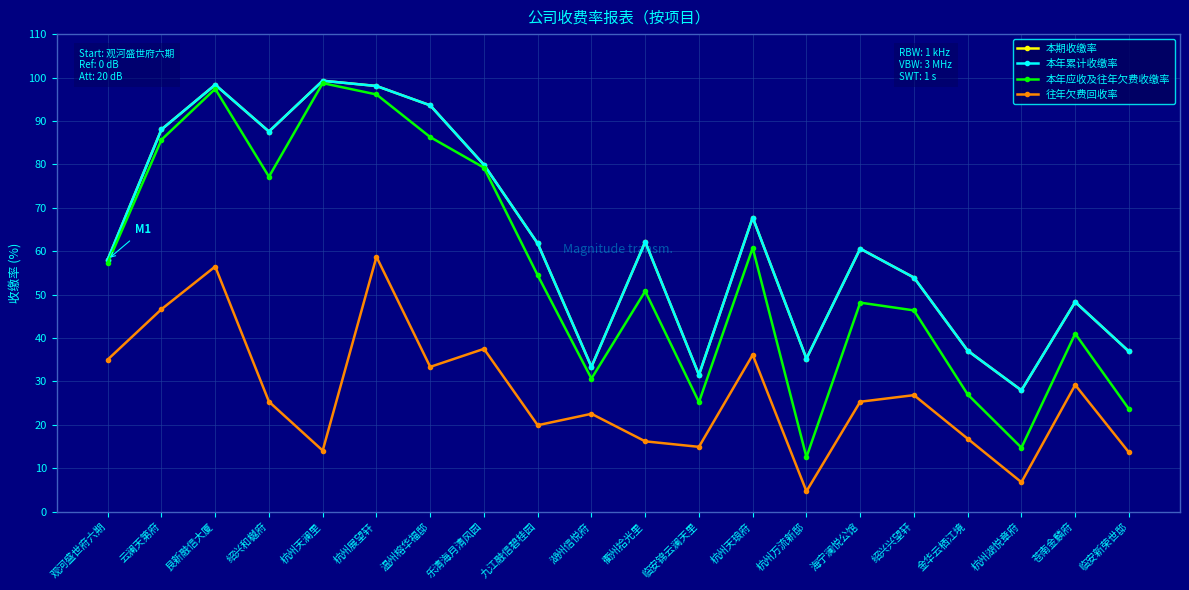

Is the value of 本期收缴率 at 湖州信悦府 greater than the value of 往年欠费回收率 at 杭州万流新邸?

Yes